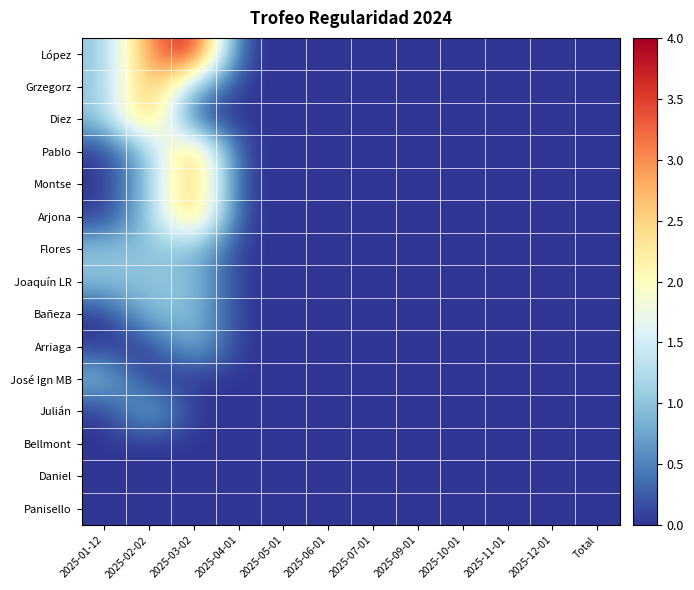

Which has a higher value, 2025-12-01 or Total?

2025-12-01